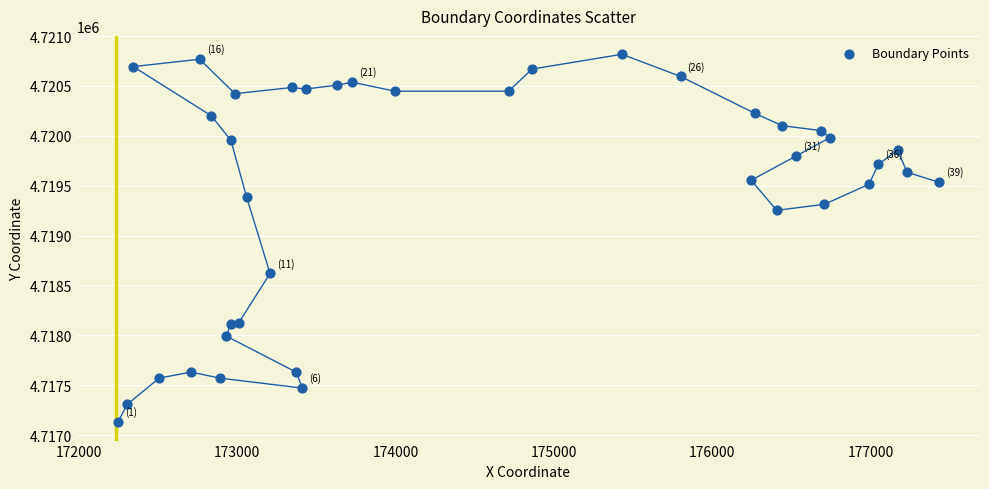

What Y value in the scatter plot is closest to 4718973?

4719253.5